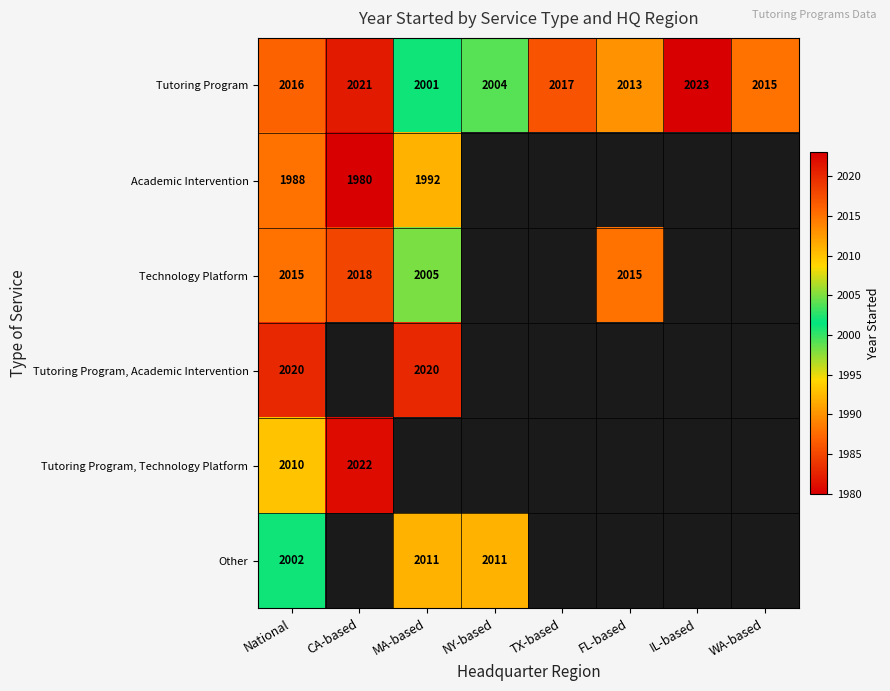

Rank the categories by Tutoring Program value from highest to lowest.

IL-based, CA-based, TX-based, National, WA-based, FL-based, NY-based, MA-based